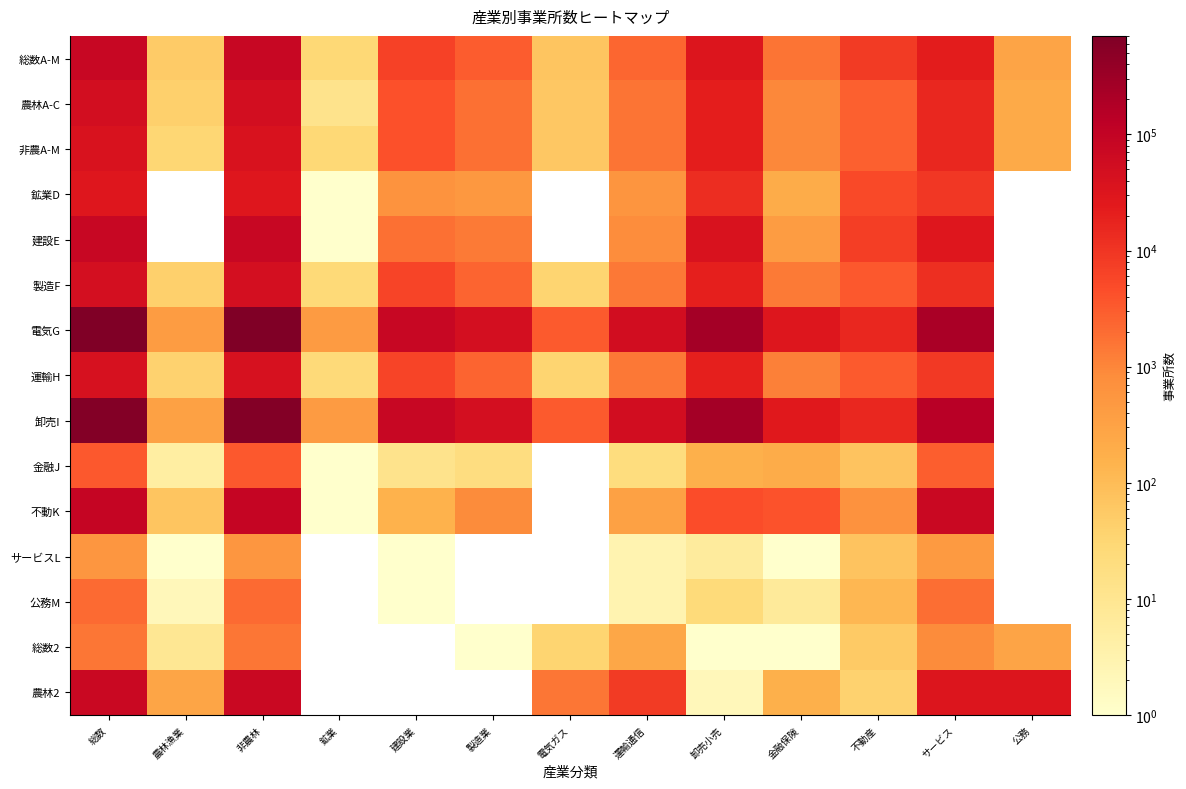

How many categories are shown in the chart?

13